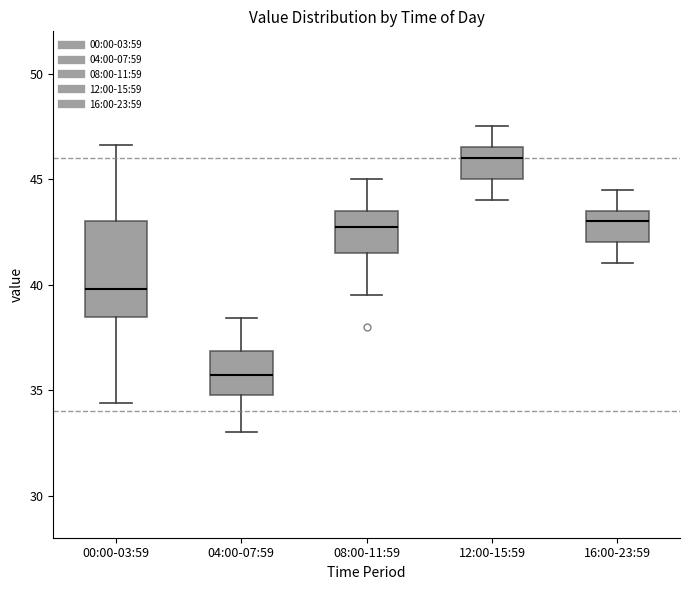

Which box's median line is the lowest?

04:00-07:59